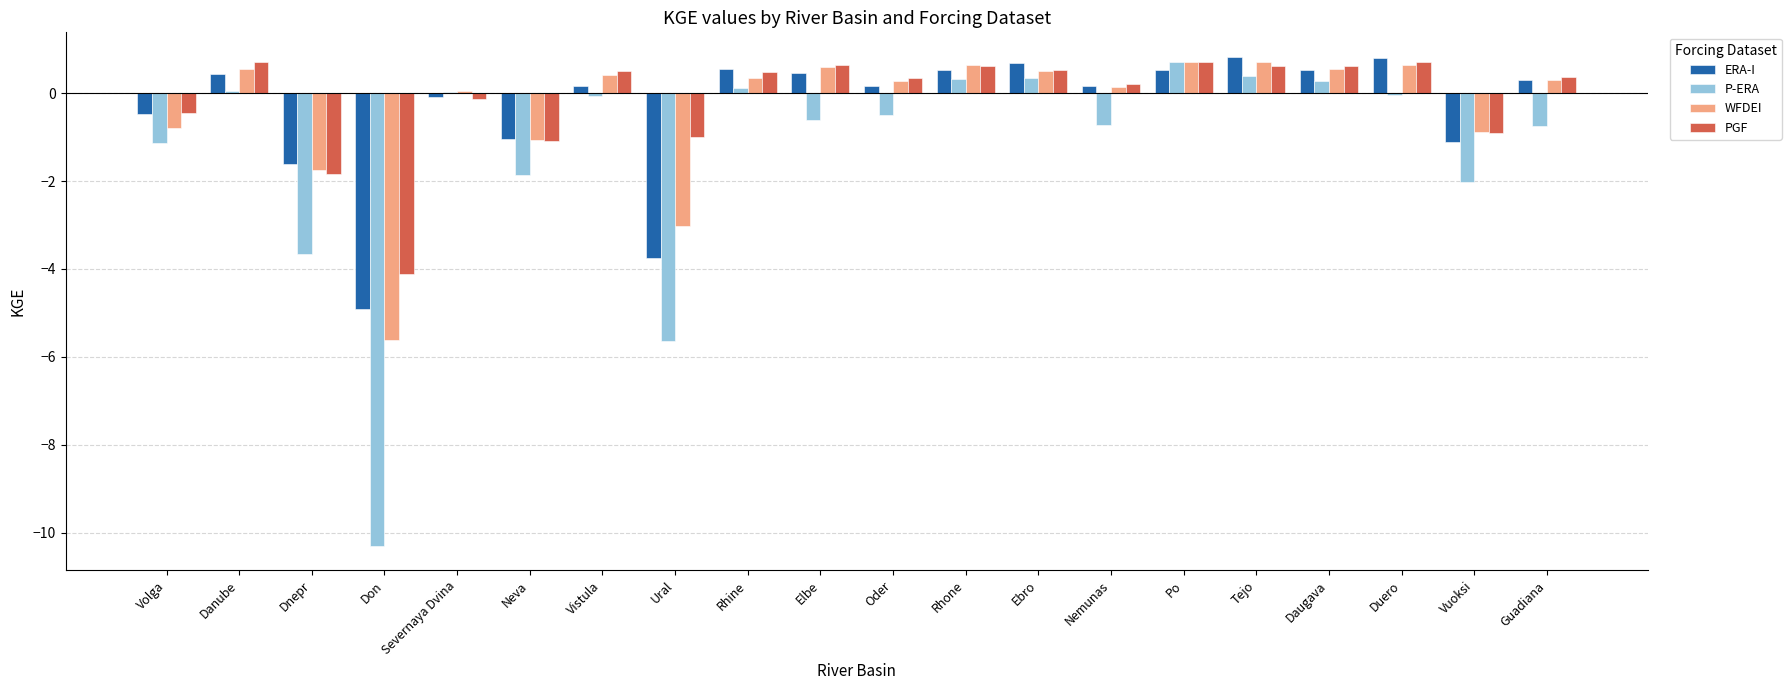

Are the bars grouped side by side (vs. stacked)?

Yes